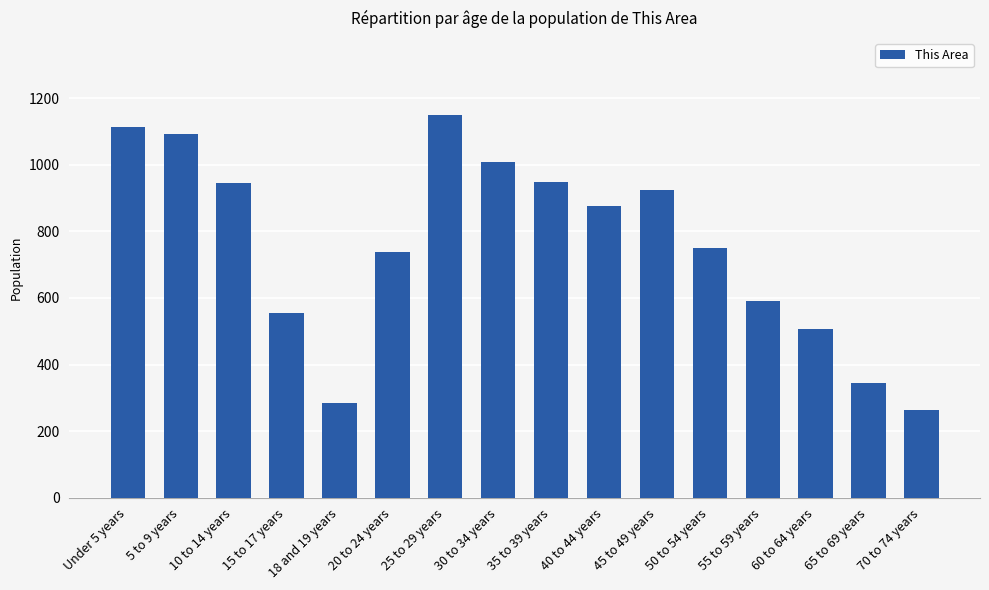

Approximately how many times larger is the value at 50 to 54 years compared to 25 to 29 years?

0.7